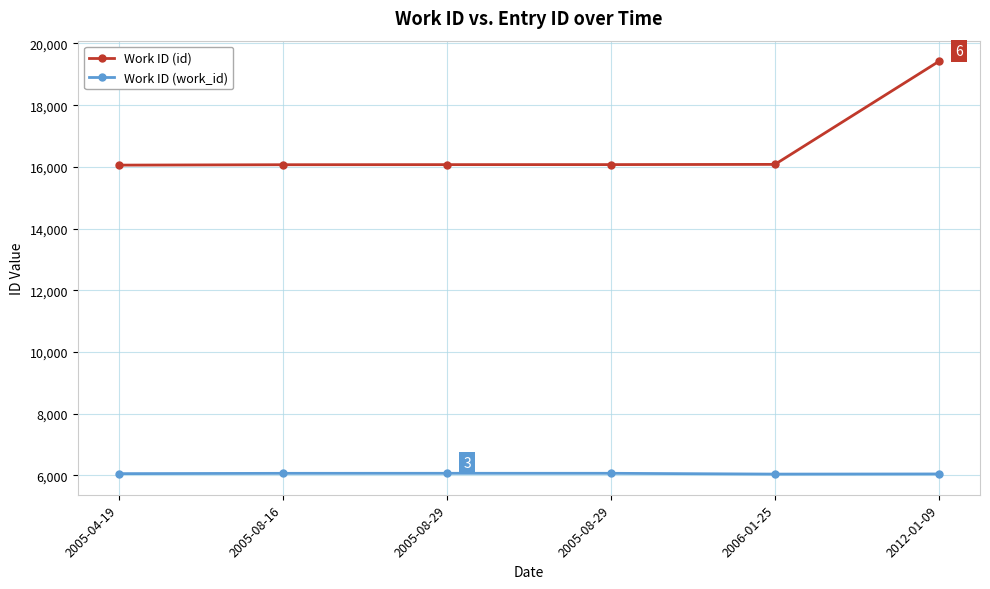

Which series changed the most between 2005-08-29 and 2006-01-25?

Work ID (work_id)